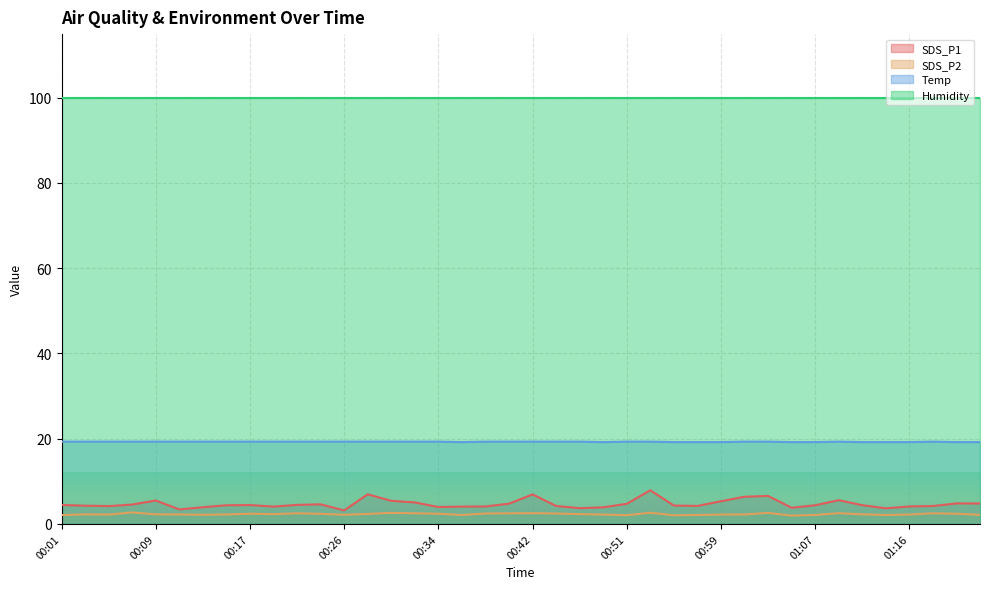

What value does the SDS_P1 series have at 01:09?

5.6